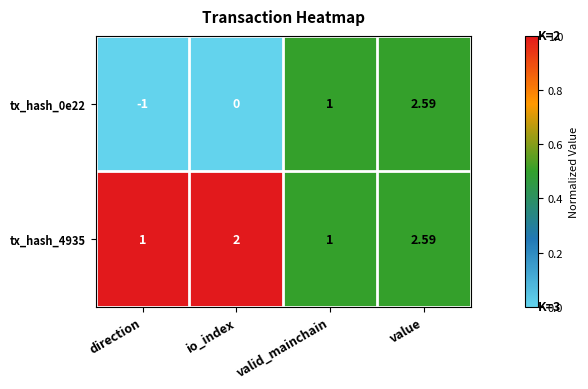

At which label does tx_hash_0e22 reach its minimum?

direction